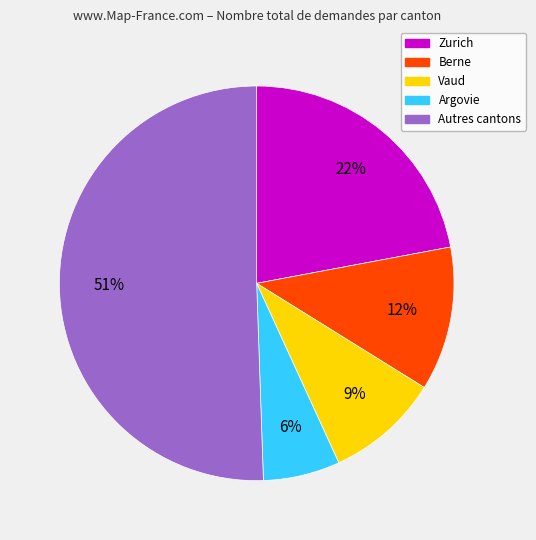

Approximately how many times larger is the value at Berne compared to Zurich?

0.5